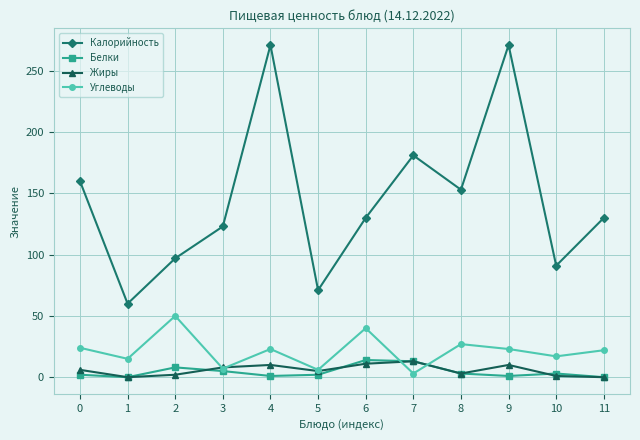

What is the spread (max minus min) of values at 11?

130